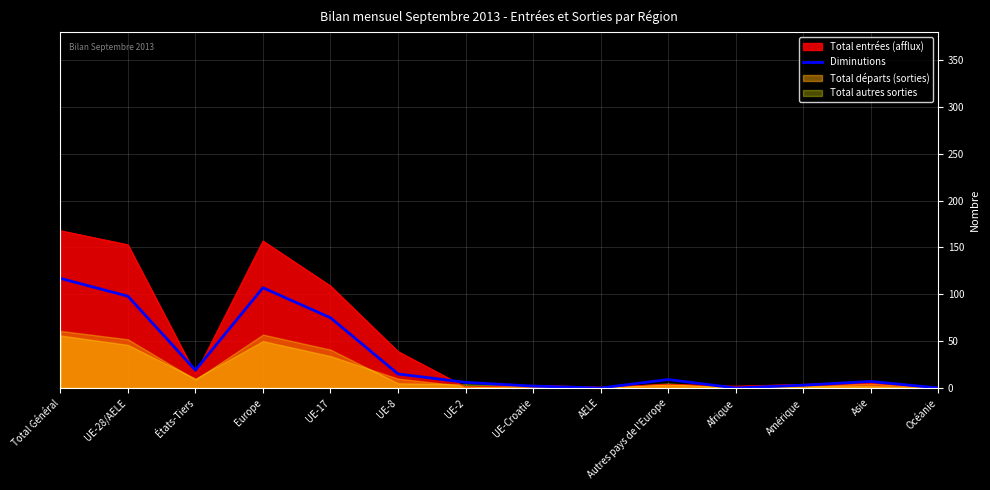

Between UE-28/AELE and Asie, which is larger?

UE-28/AELE